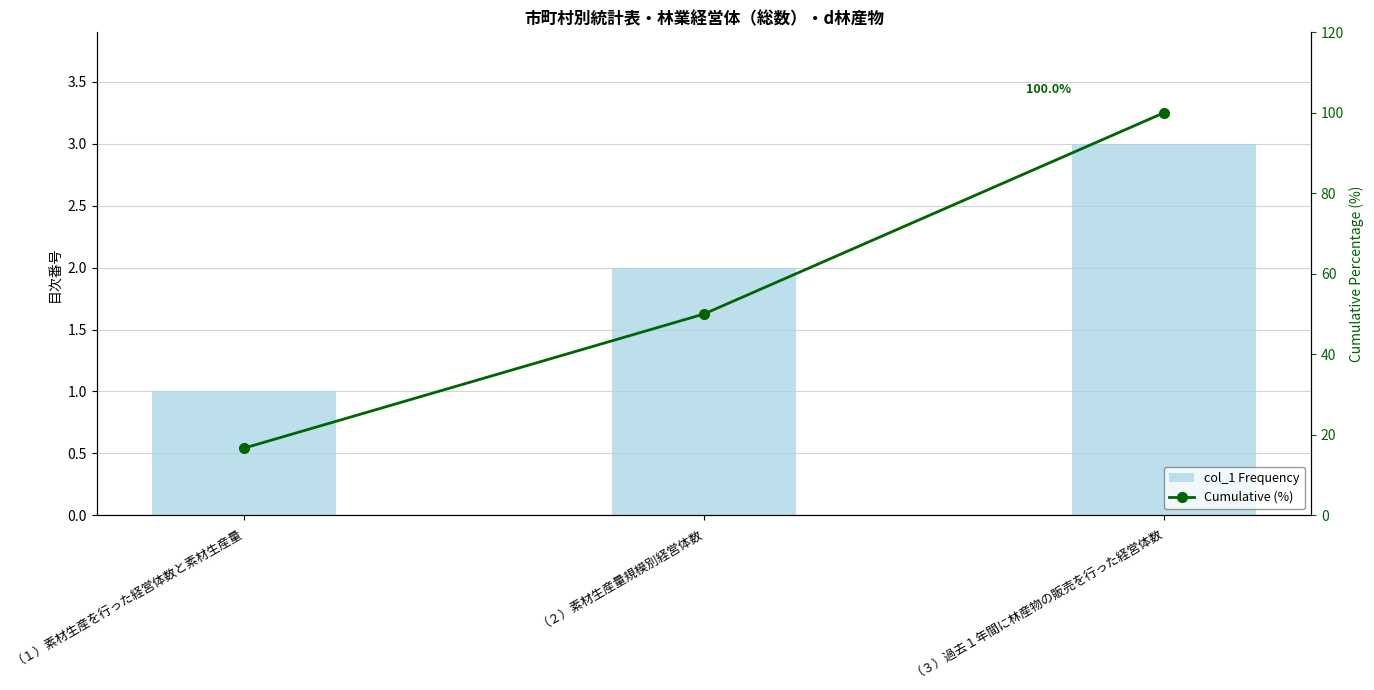

Which has a higher value, （２）素材生産量規模別経営体数 or （３）過去１年間に林産物の販売を行った経営体数?

（３）過去１年間に林産物の販売を行った経営体数